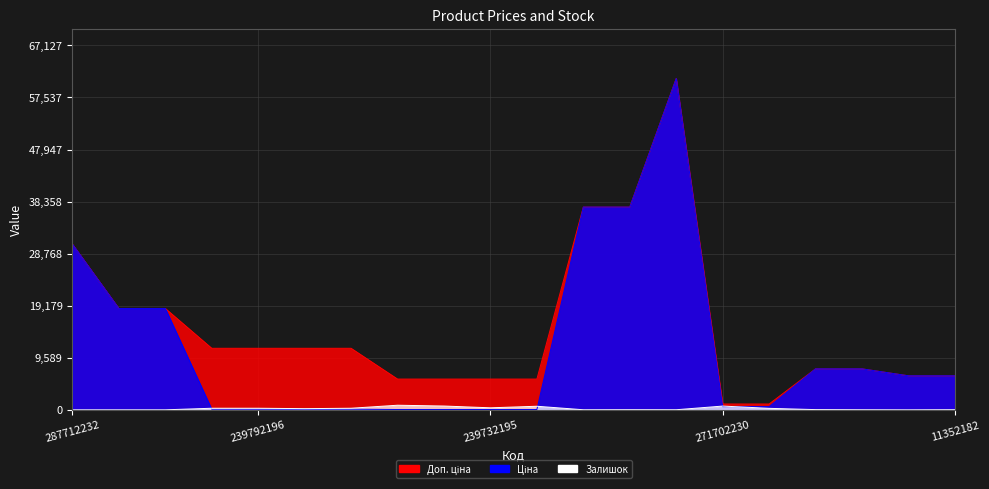

True or false: Доп. ціна and Залишок intersect in this chart.

False